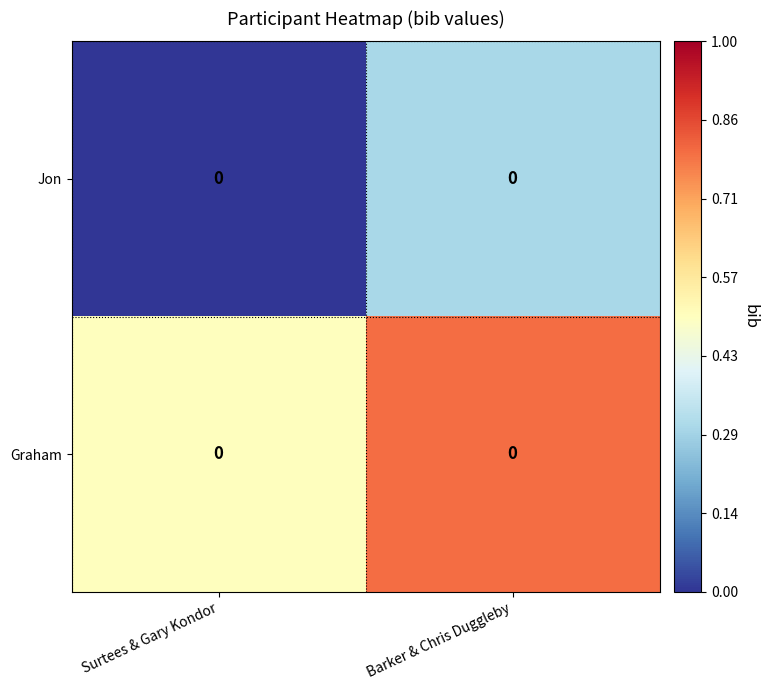

What is the average value of the row_0 series?

0.1